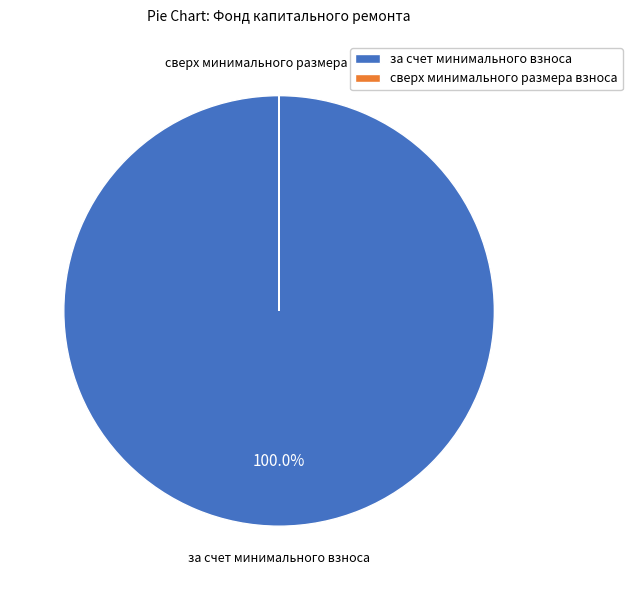

How much of the chart is everything except за счет минимального взноса?

0.1%